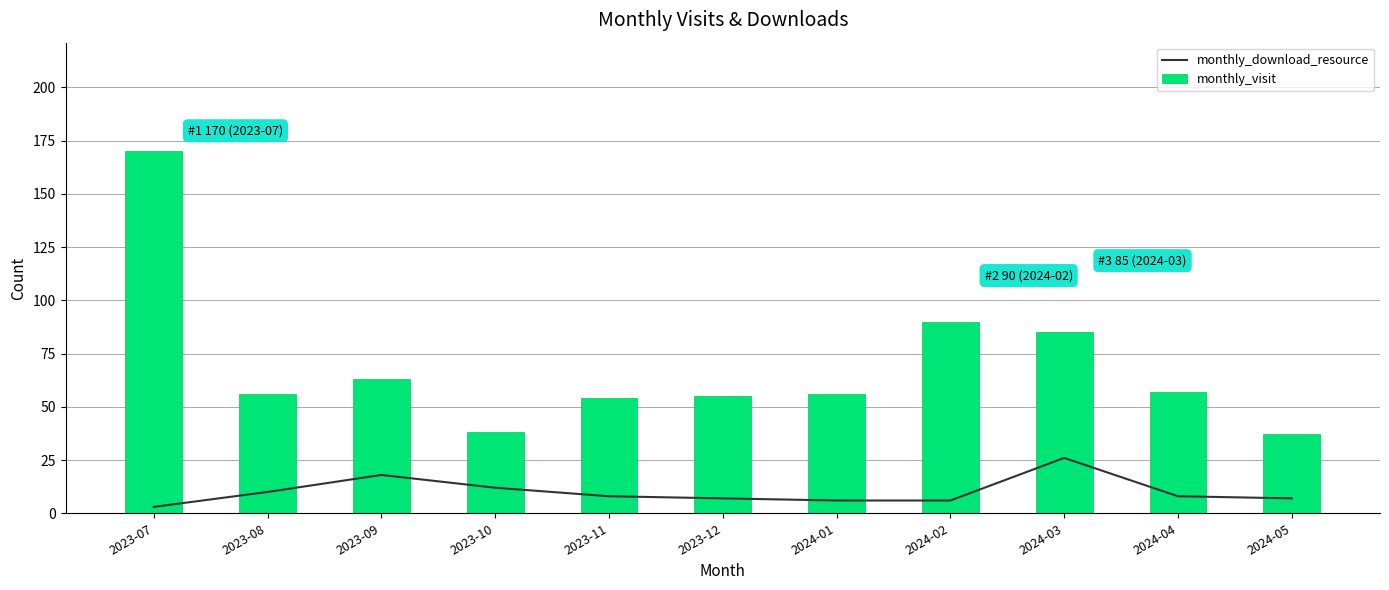

What is the difference between the monthly_visit values at 2023-08 and 2024-03?

29